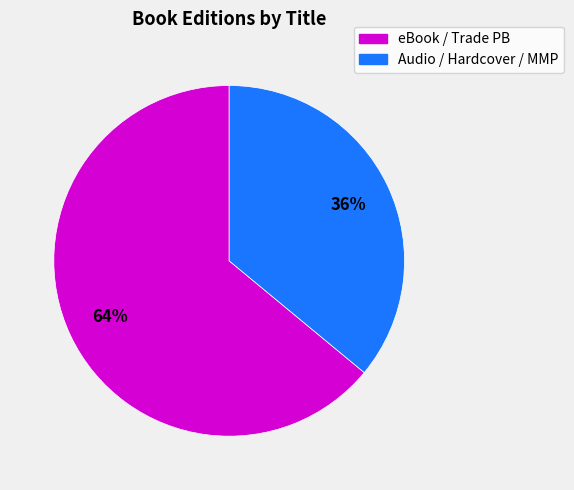

To the nearest percent, what is the difference between the largest and smallest slice percentages?

28%